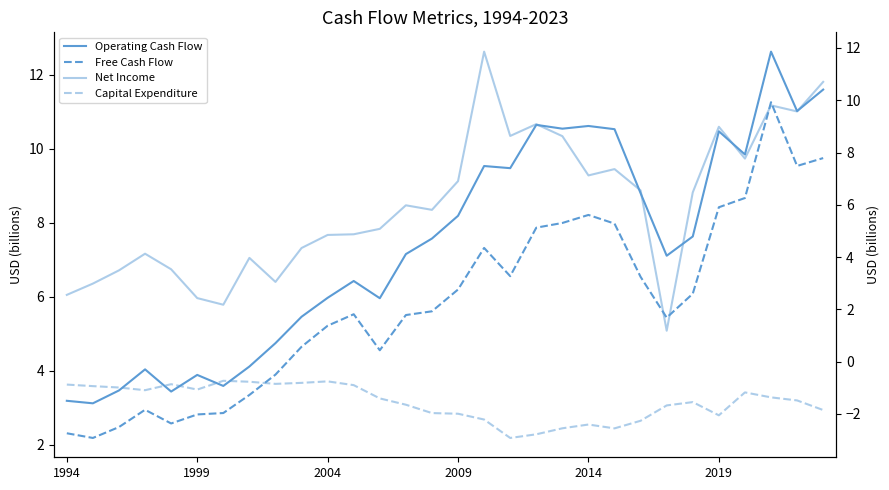

Count the number of data series in this chart.

4